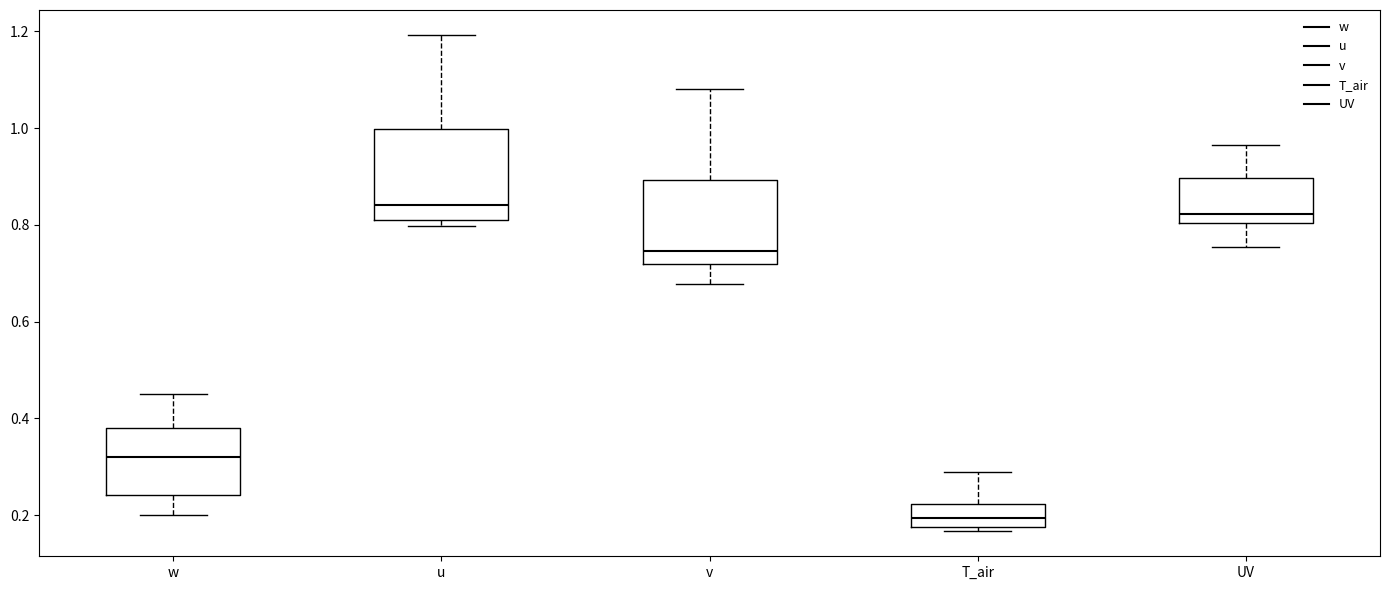

Reading left to right, transcribe this box plot: for each box, give where its median line is, the range the box spans, and where its two whiskers end, as read against the y-axis. The values are not printed on the chart, so give them approximately, as read against the axis.

w: median 0.32, box 0.24 to 0.38, whiskers 0.20 to 0.46
u: median 0.84, box 0.82 to 1.00, whiskers 0.80 to 1.20
v: median 0.74, box 0.72 to 0.90, whiskers 0.68 to 1.08
T_air: median 0.20, box 0.18 to 0.22, whiskers 0.16 to 0.28
UV: median 0.82, box 0.80 to 0.90, whiskers 0.76 to 0.96